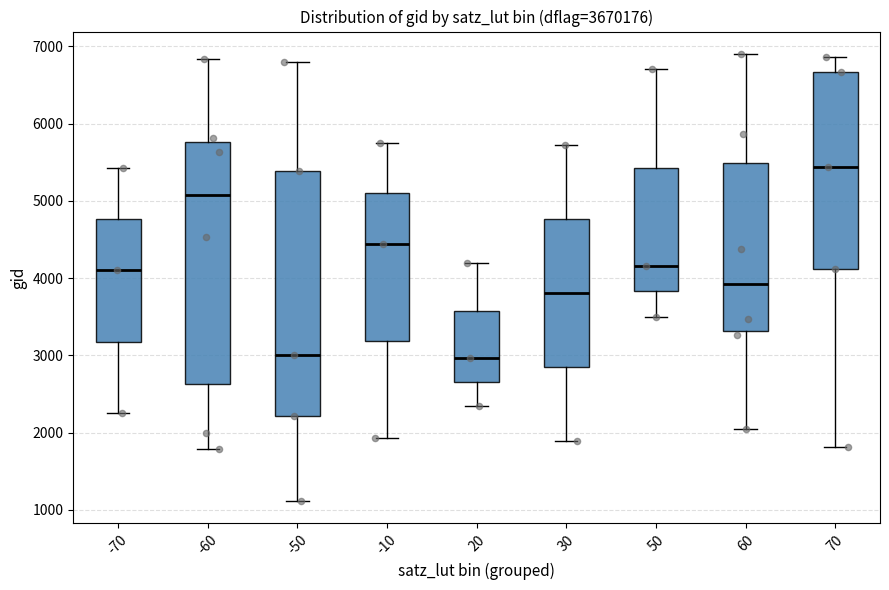

Where does the lower whisker of the box at x = 70 end on the y-axis? The values are not printed on the chart, so give them approximately, as read against the axis.

1800